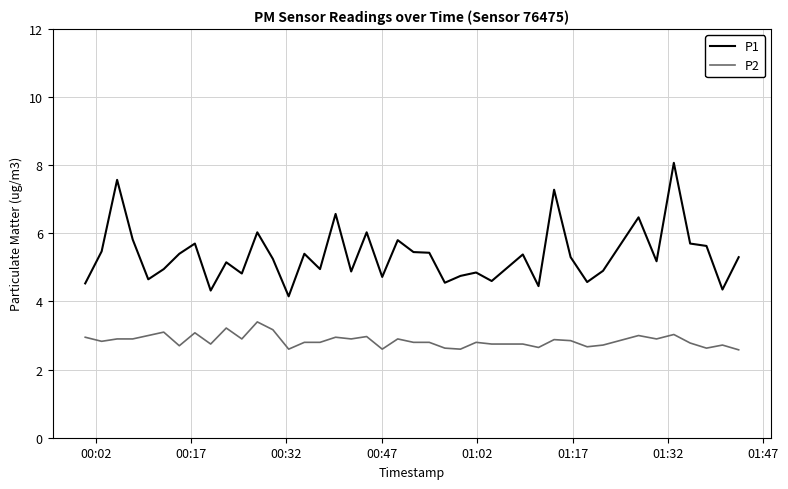

Does the chart display data point markers on the line(s)?

No